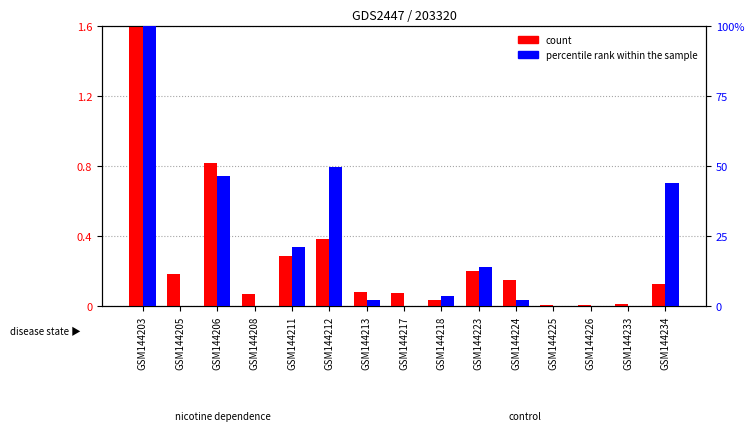

What is the difference between the second highest and minimum values in the percentile rank within the sample series?

0.5